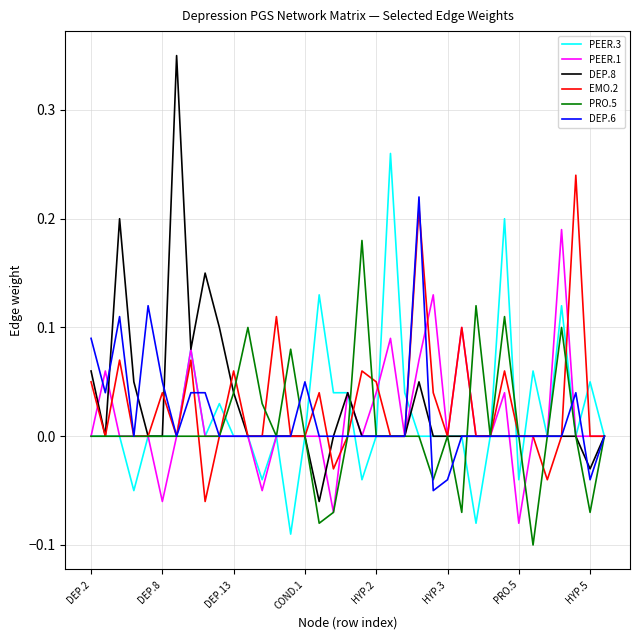

Which series has the widest spread of values?

DEP.8